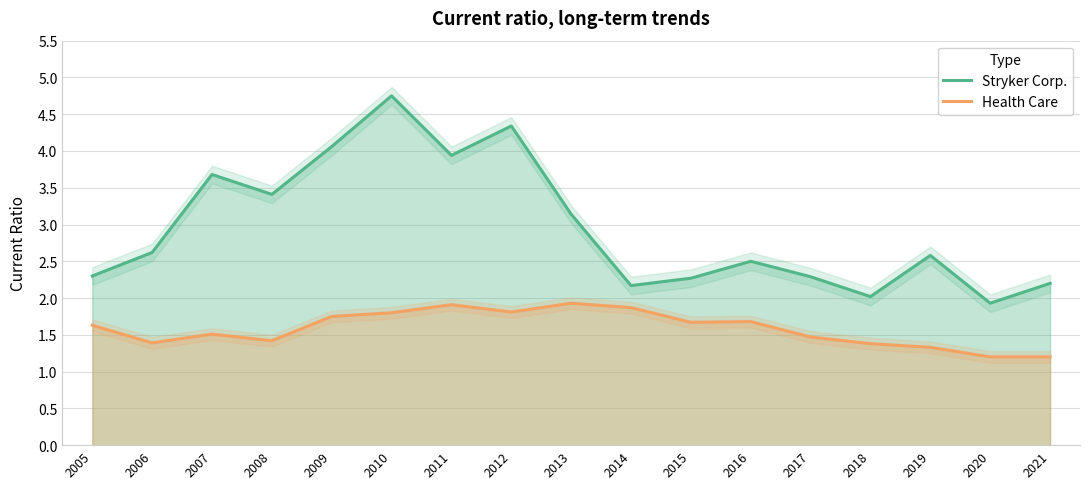

How many categories are shown in the chart?

17